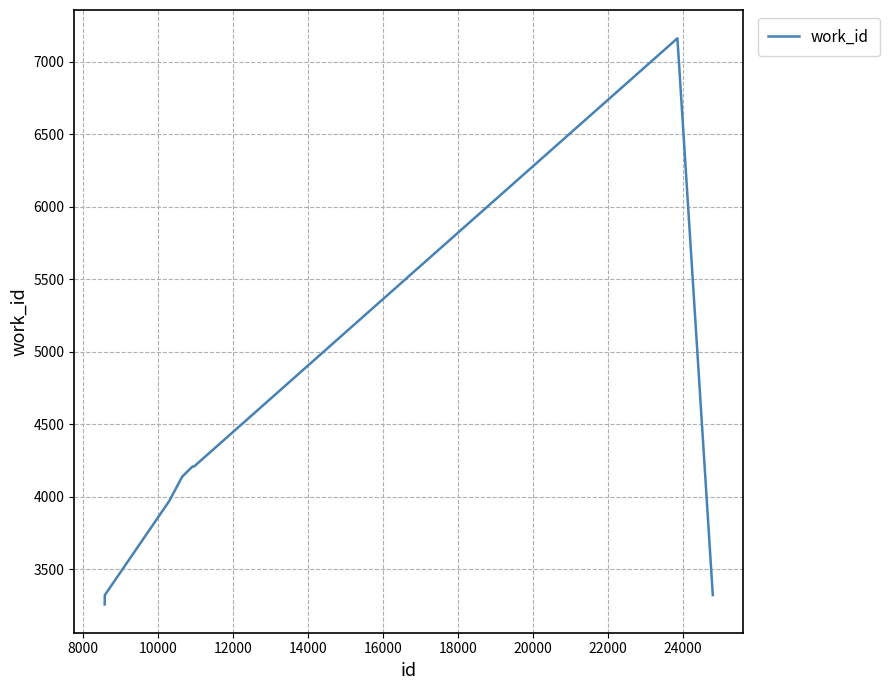

What is the greatest value displayed?

7163